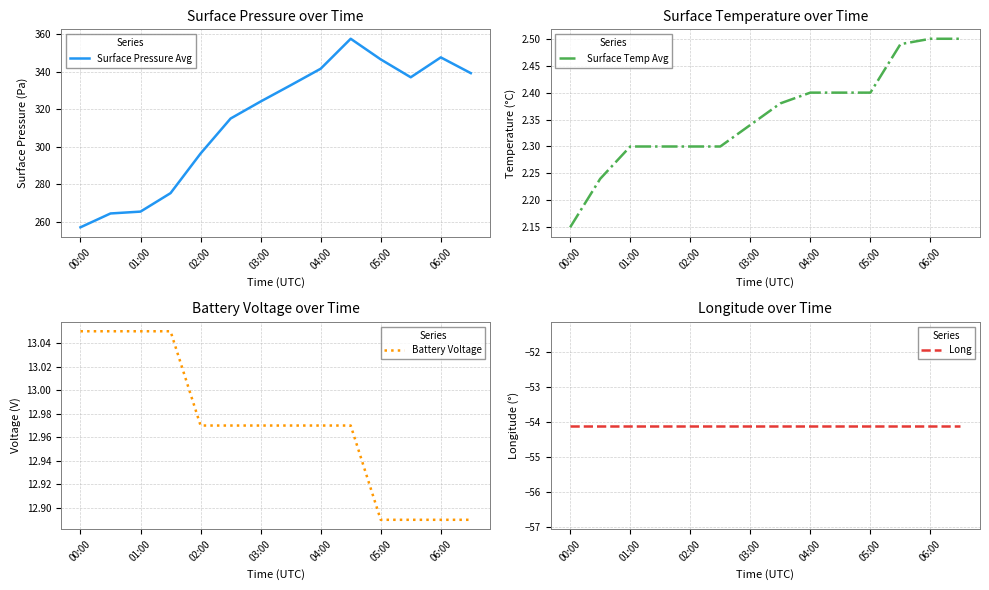

The Battery Voltage series shows 3.3 at 06:00. True or false?

False